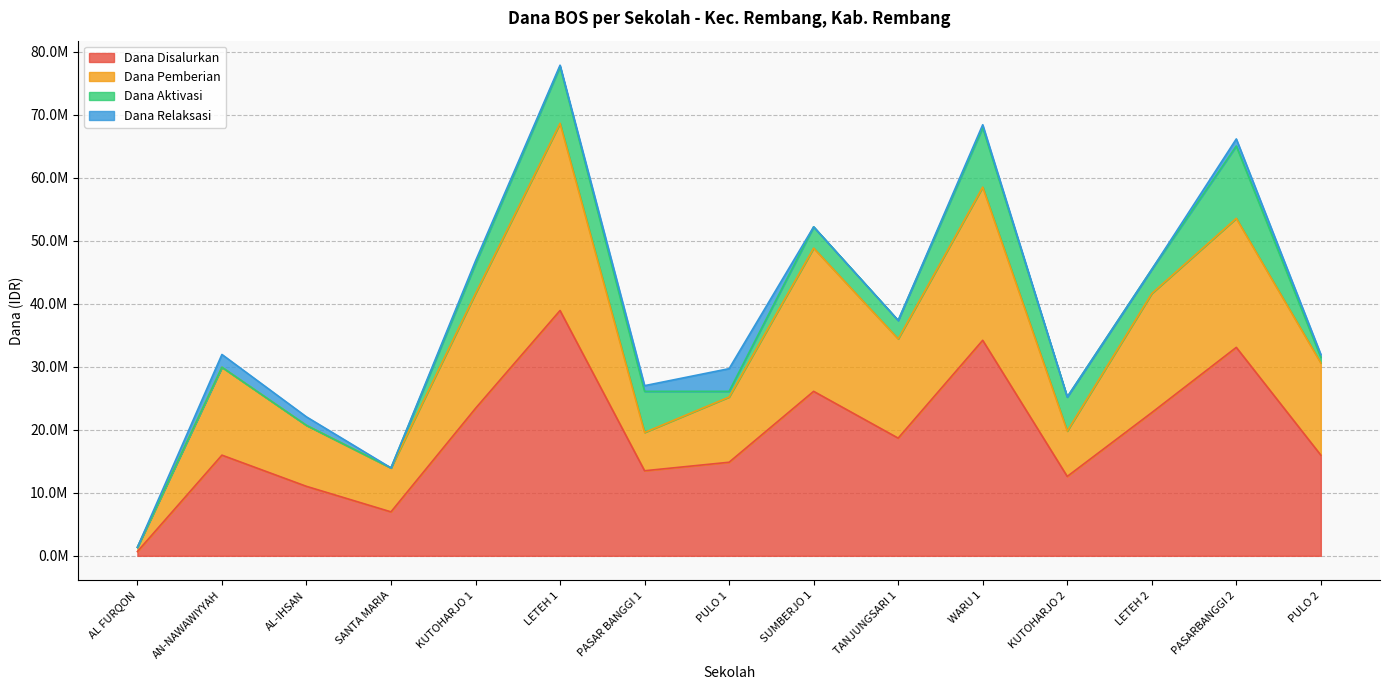

True or false: Dana Disalurkan has a value of 6975000 at SANTA MARIA.

True